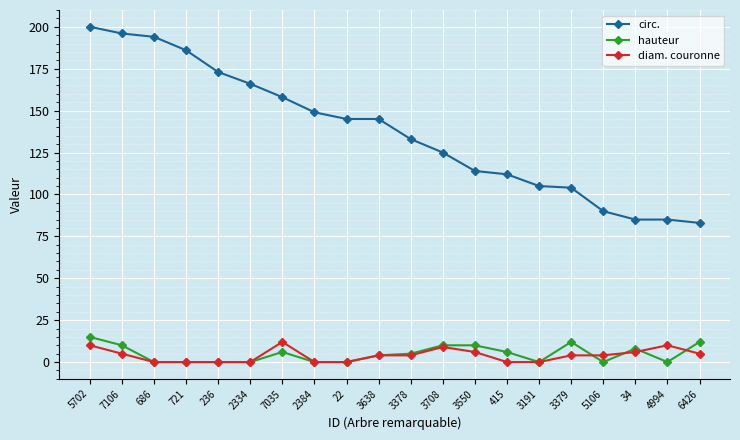

Which series has the largest total across all categories?

circ.